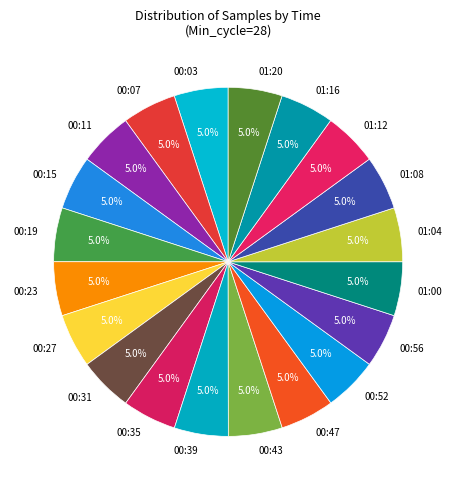

Is there any slice that represents more than half of the pie?

No